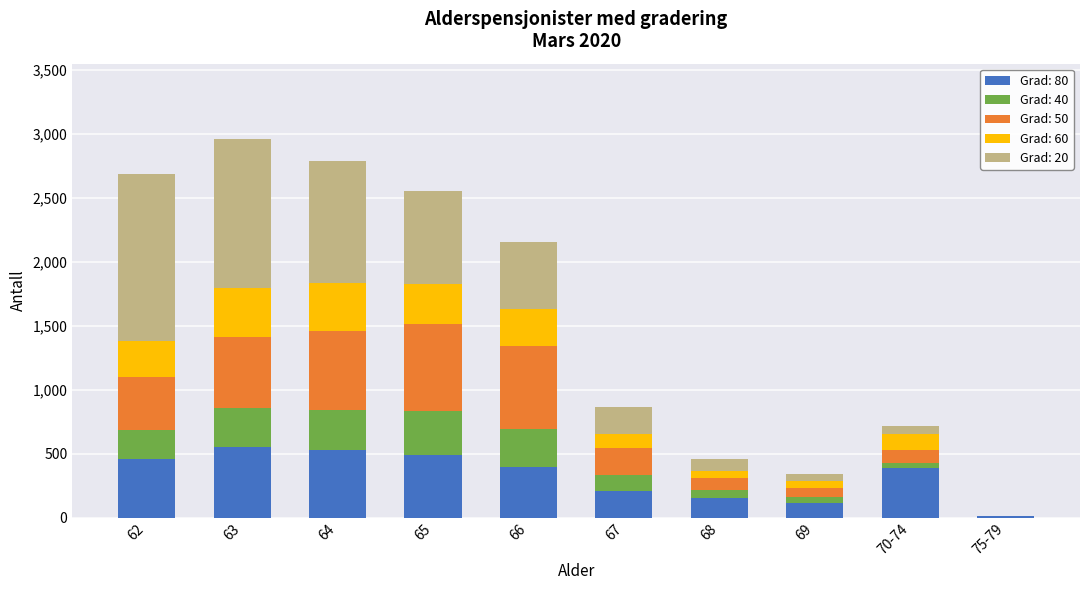

What is the total value across all series at 70-74?

714